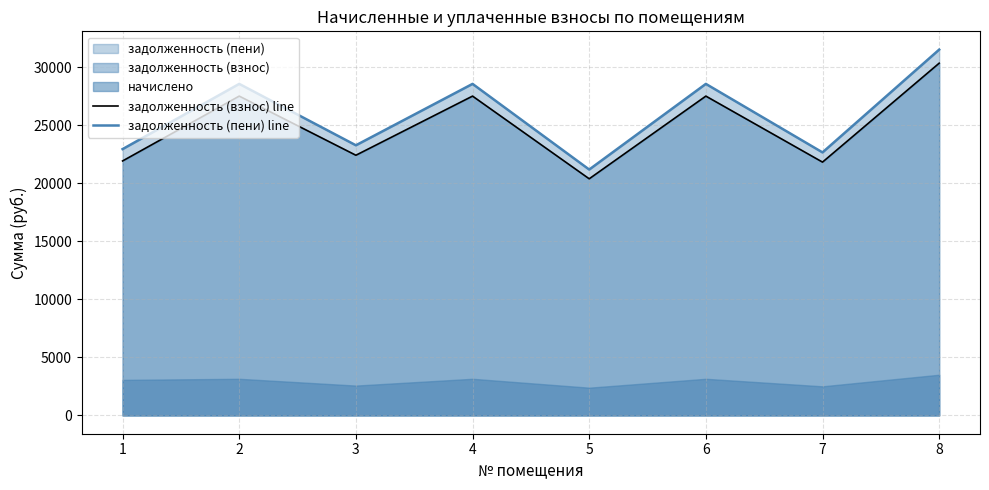

True or false: задолженность (взнос) line and задолженность (пени) line intersect in this chart.

False